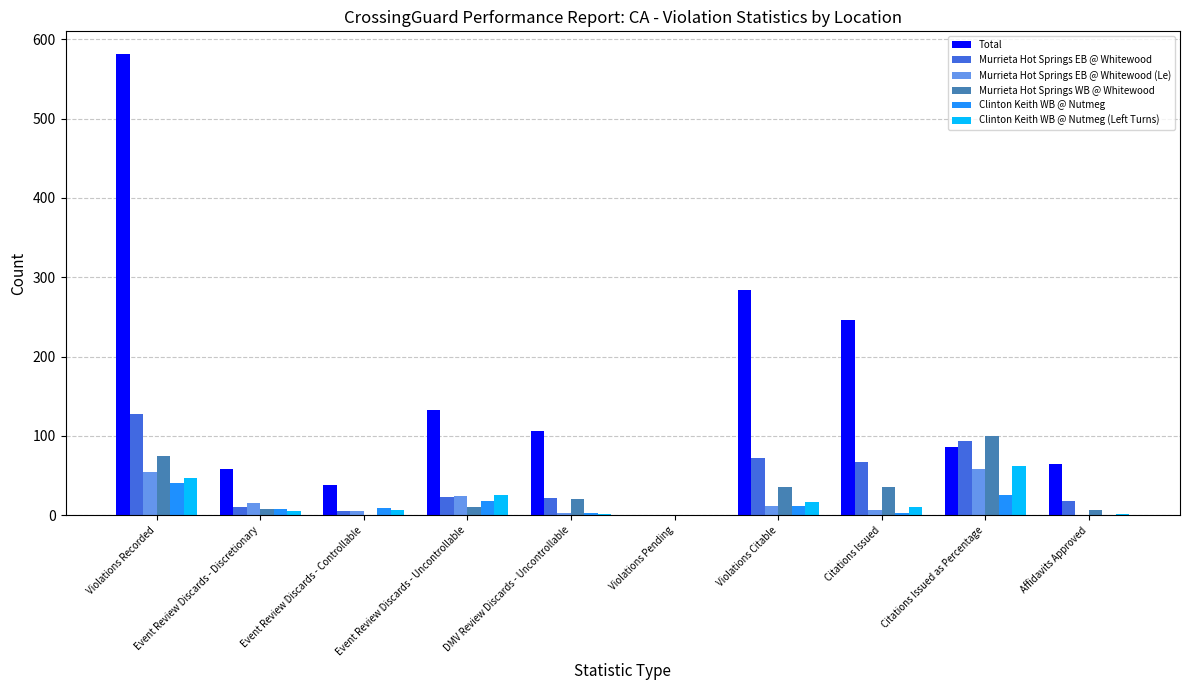

The Total series shows 106 at DMV Review Discards - Uncontrollable. True or false?

True